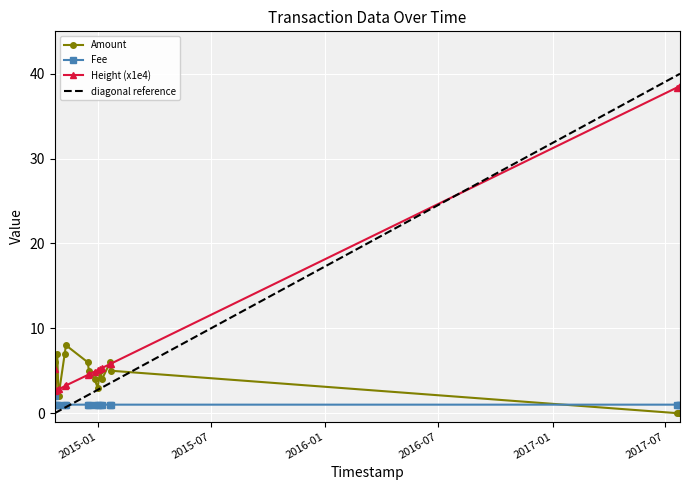

What is the highest value of the Amount series?

8.0